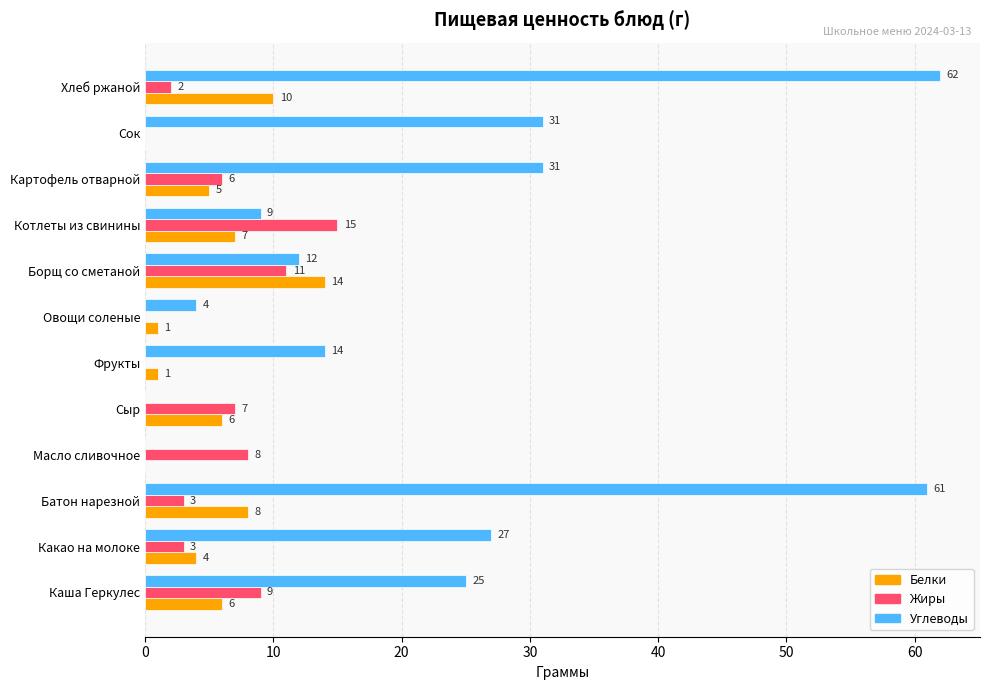

Which category has the highest value in the Углеводы series?

Хлеб ржаной